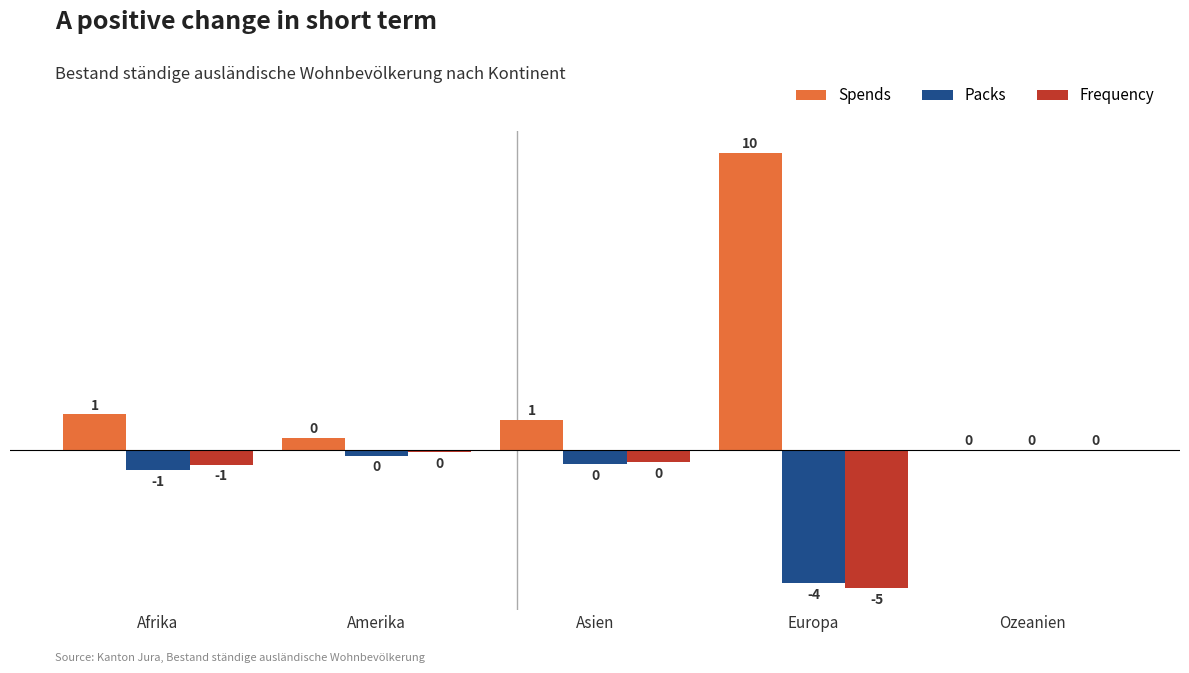

Where is Frequency nearest to the value -2?

Afrika